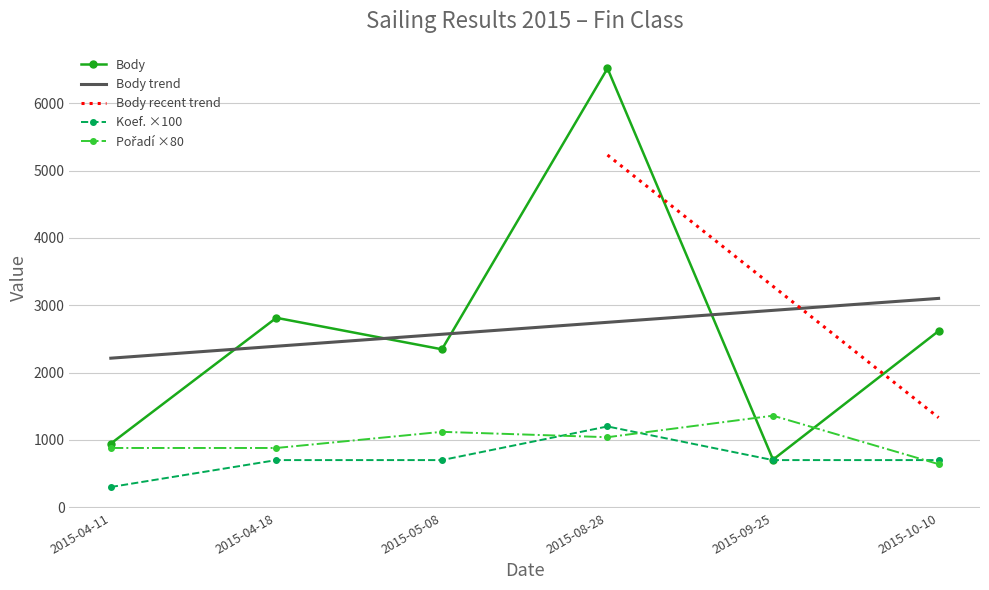

True or false: Pořadí has a value of 880 at 2015-04-11.

True